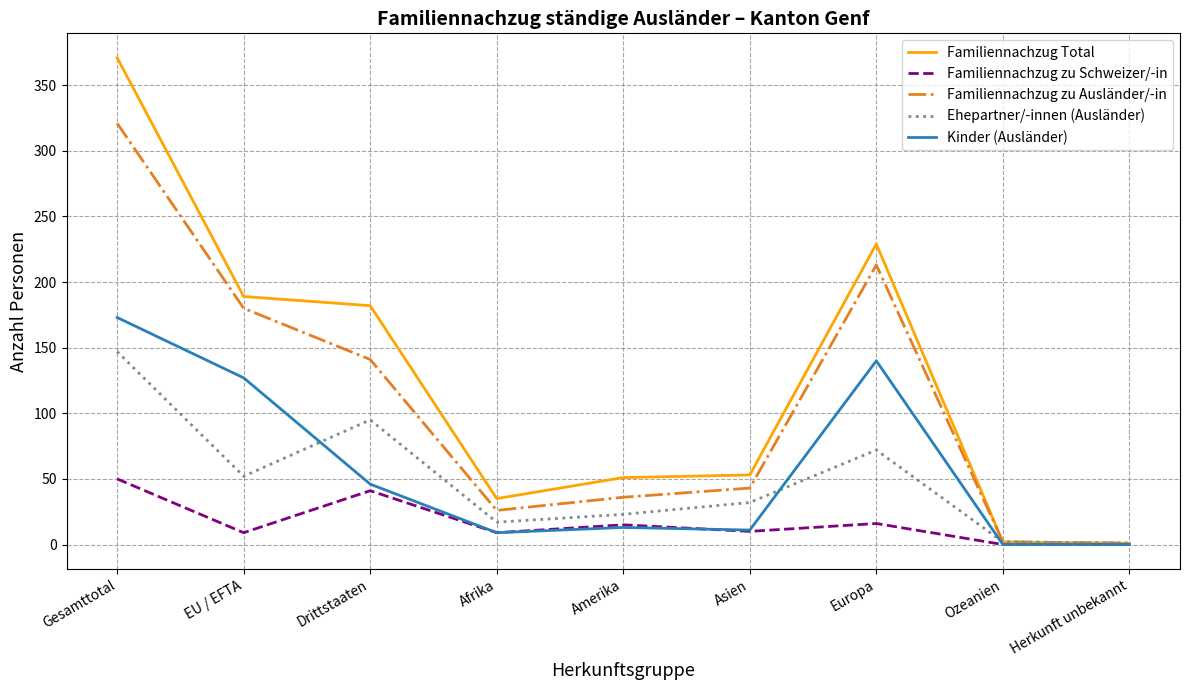

True or false: Familiennachzug zu Schweizer/-in has a value of -21 at Herkunft unbekannt.

False